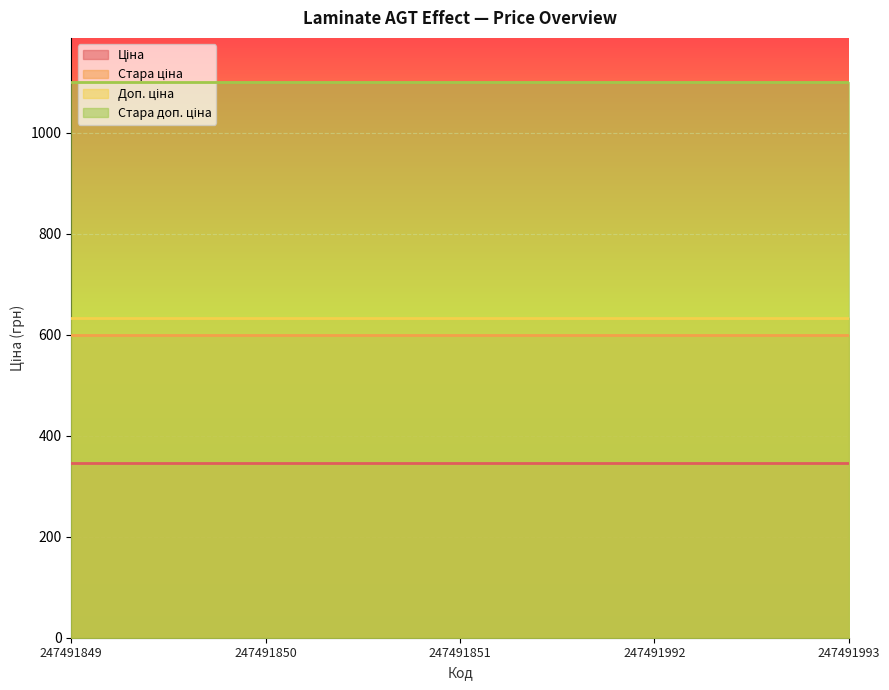

Which category has the highest value across all series?

247491849